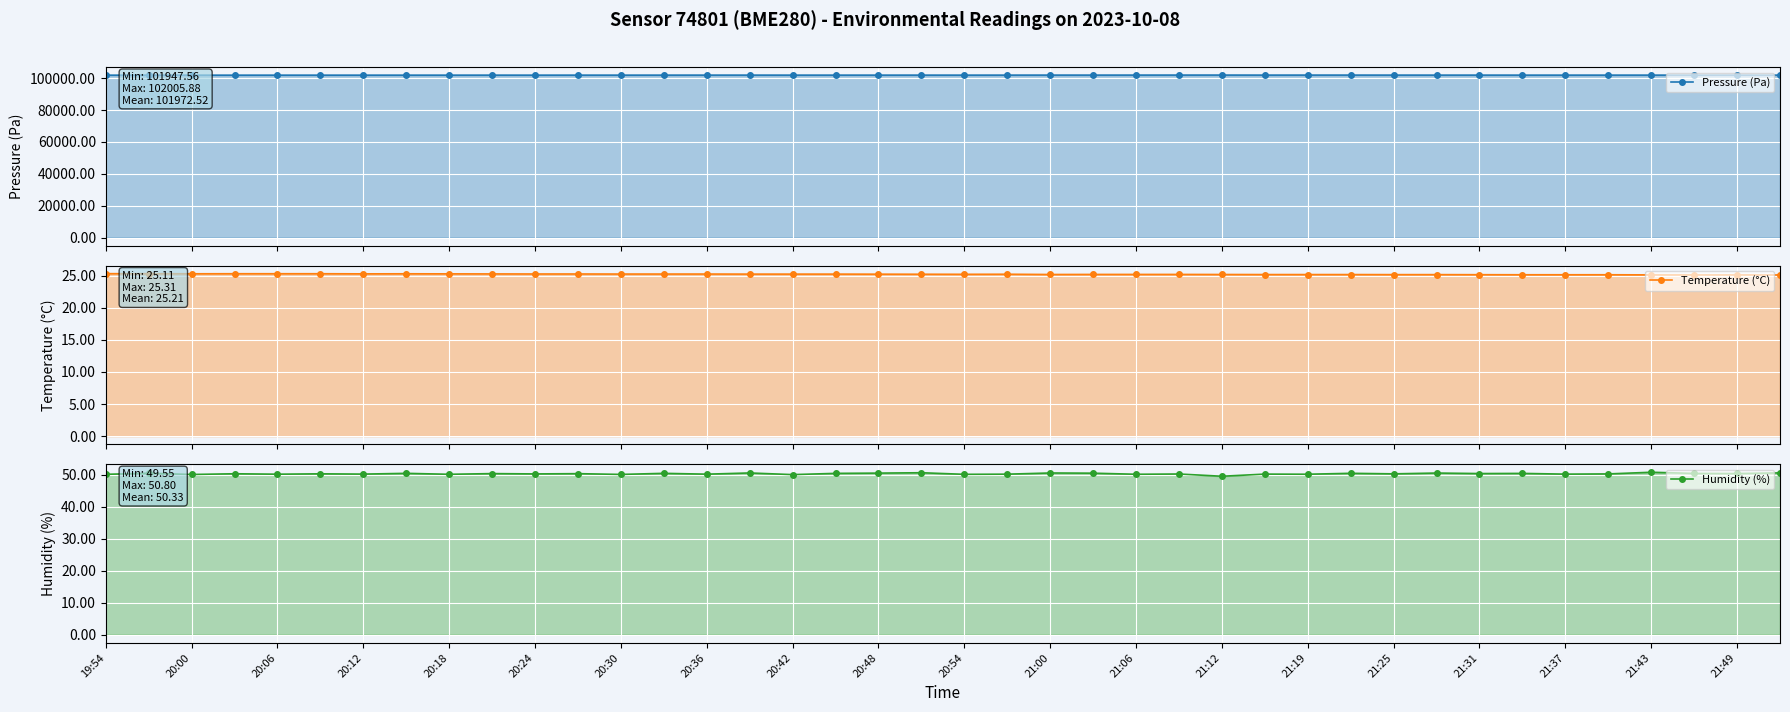

What is the minimum value shown in the chart?

25.1